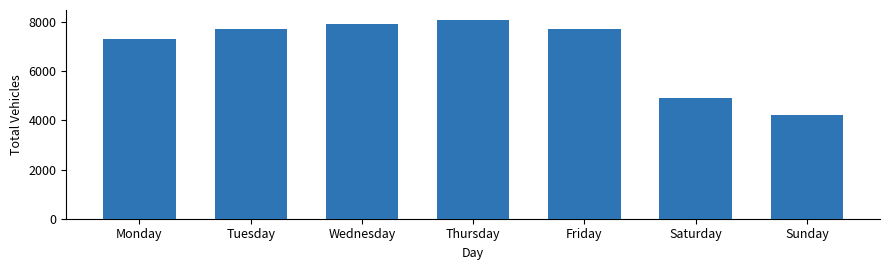

What is the sum of the values at Wednesday and Sunday?

12149